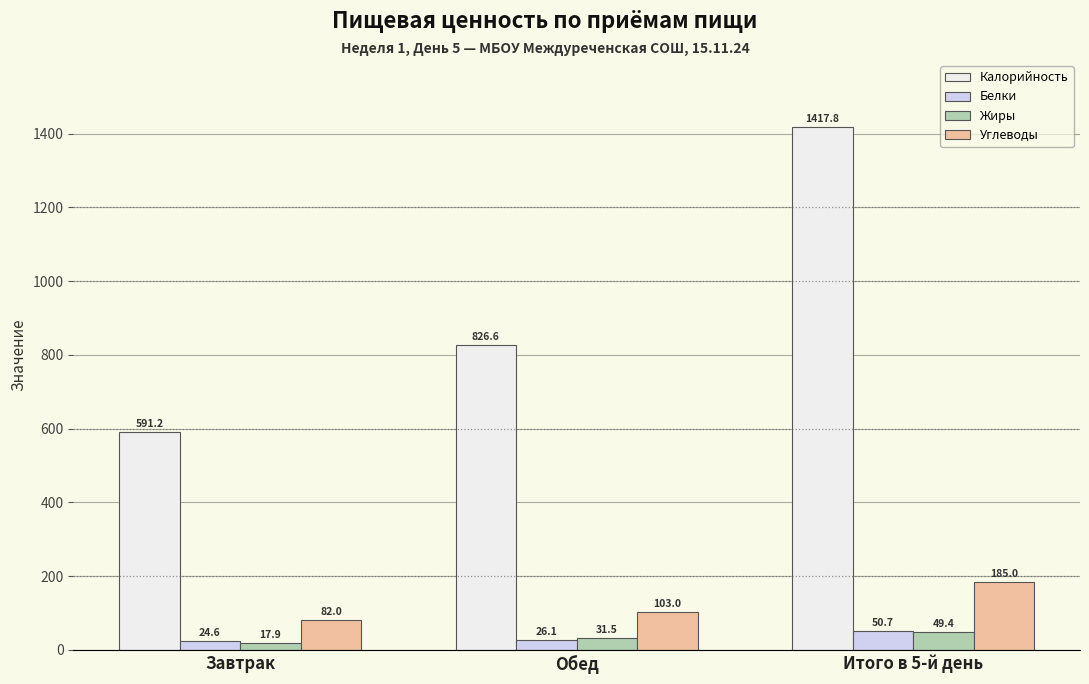

Reading left to right, extract all data points from this chart.

Калорийность: Завтрак=591.2	Обед=826.6	Итого в 5-й день=1417.8
Белки: Завтрак=24.6	Обед=26.1	Итого в 5-й день=50.7
Жиры: Завтрак=17.9	Обед=31.5	Итого в 5-й день=49.4
Углеводы: Завтрак=82.0	Обед=103.0	Итого в 5-й день=185.0